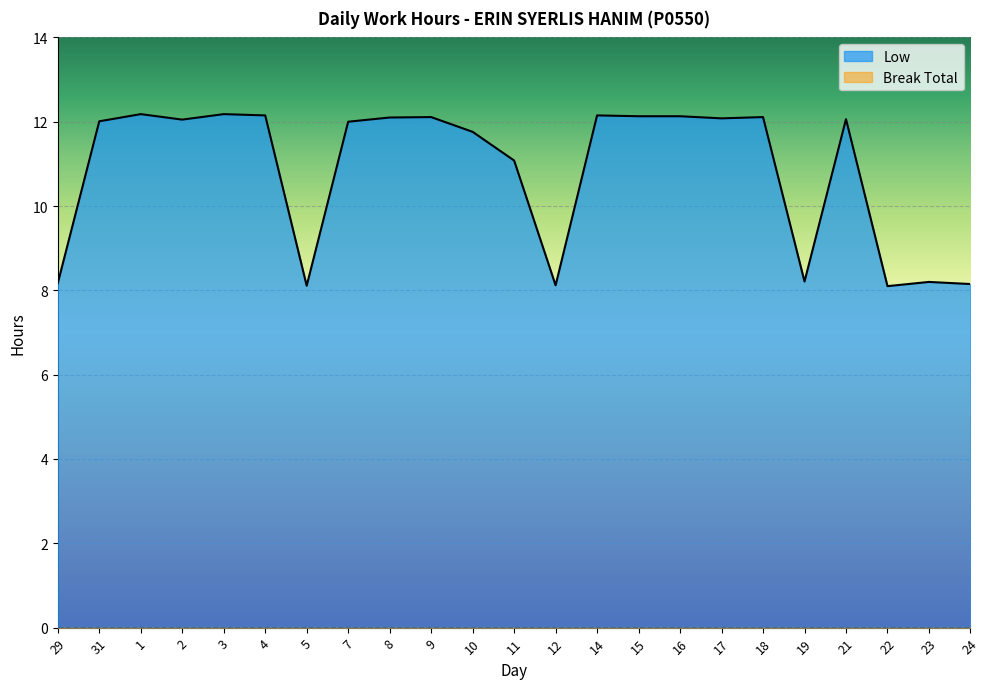

How many values are below 12?

9